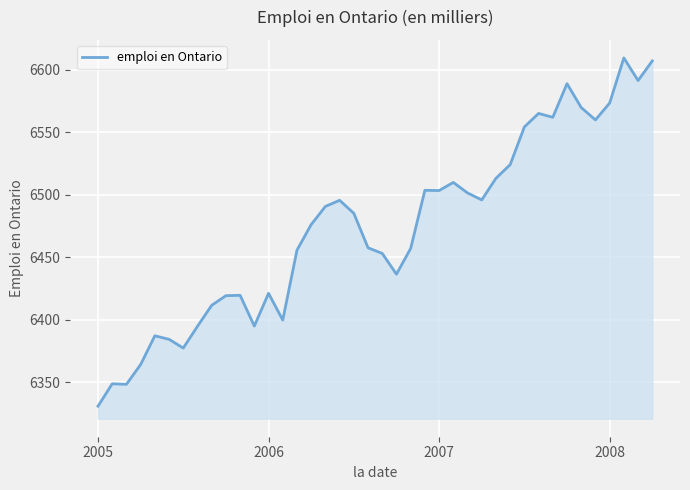

What is the maximum value shown in the chart?

6609.5